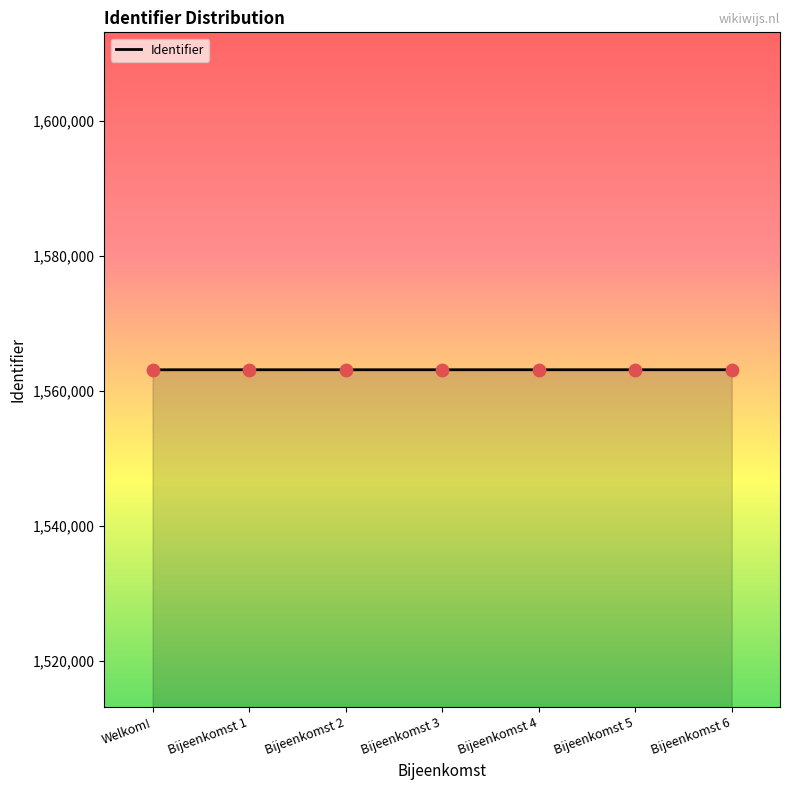

What is the change in value from Bijeenkomst 2 to Bijeenkomst 5?

+3